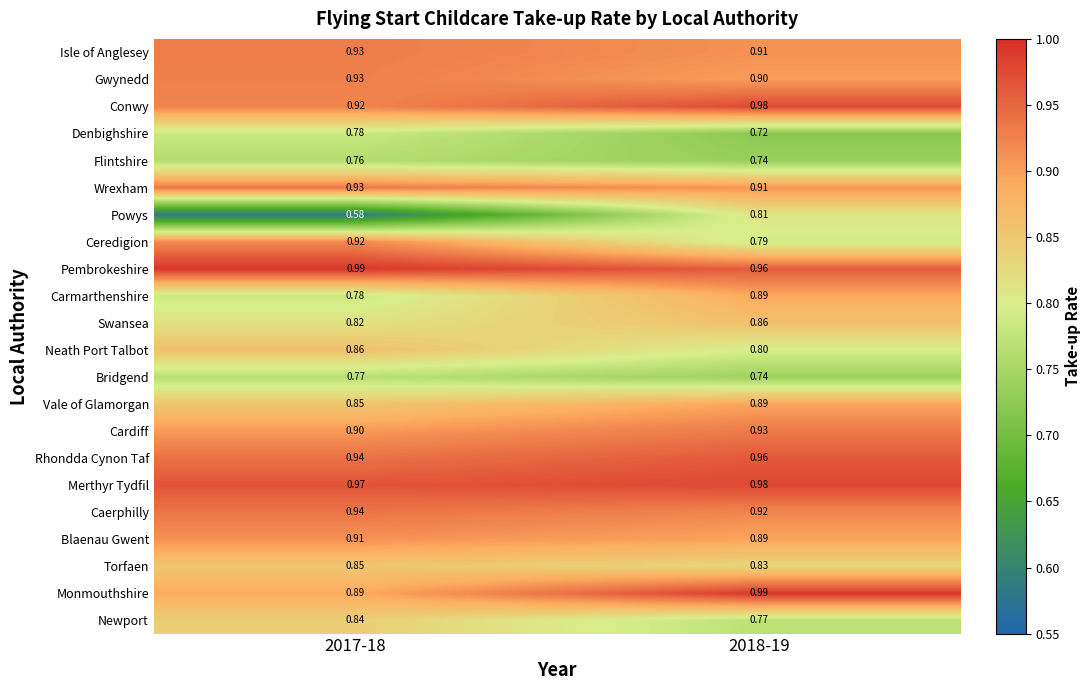

What is the total value across all series at 2017-18?

19.1